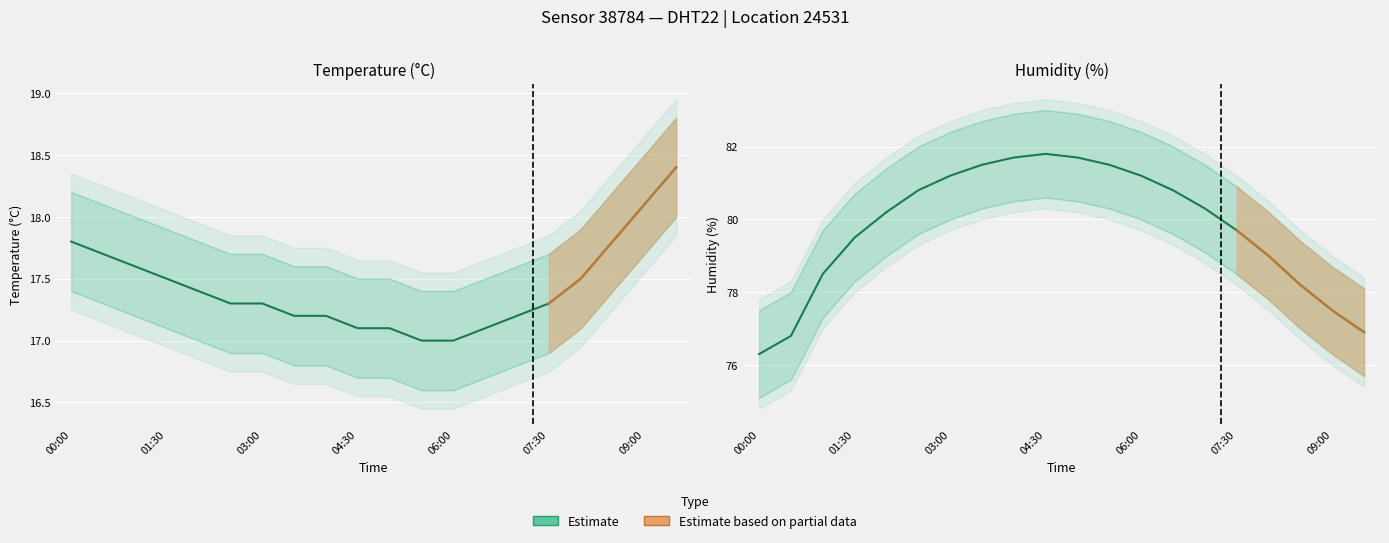

What is the difference between the highest and lowest values at 7?

64.3